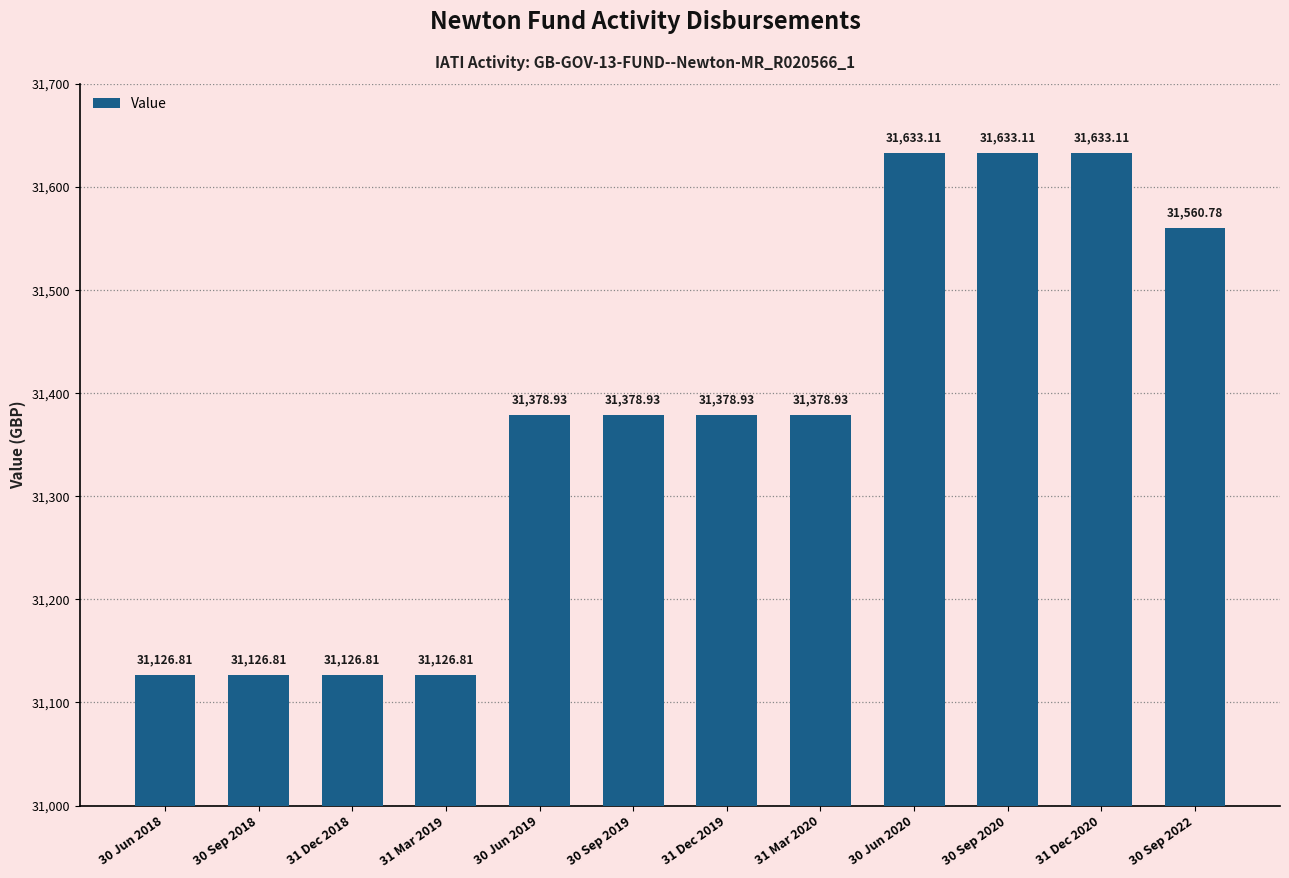

Reading left to right, transcribe all the data shown in this chart.

30 Jun 2018=31126.8	30 Sep 2018=31126.8	31 Dec 2018=31126.8	31 Mar 2019=31126.8	30 Jun 2019=31378.9	30 Sep 2019=31378.9	31 Dec 2019=31378.9	31 Mar 2020=31378.9	30 Jun 2020=31633.1	30 Sep 2020=31633.1	31 Dec 2020=31633.1	30 Sep 2022=31560.8